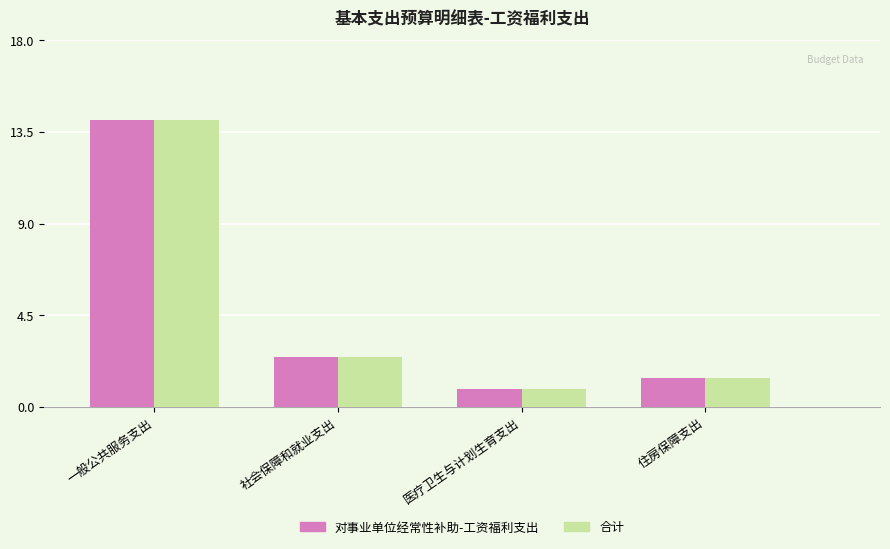

Does the chart contain any negative values?

No